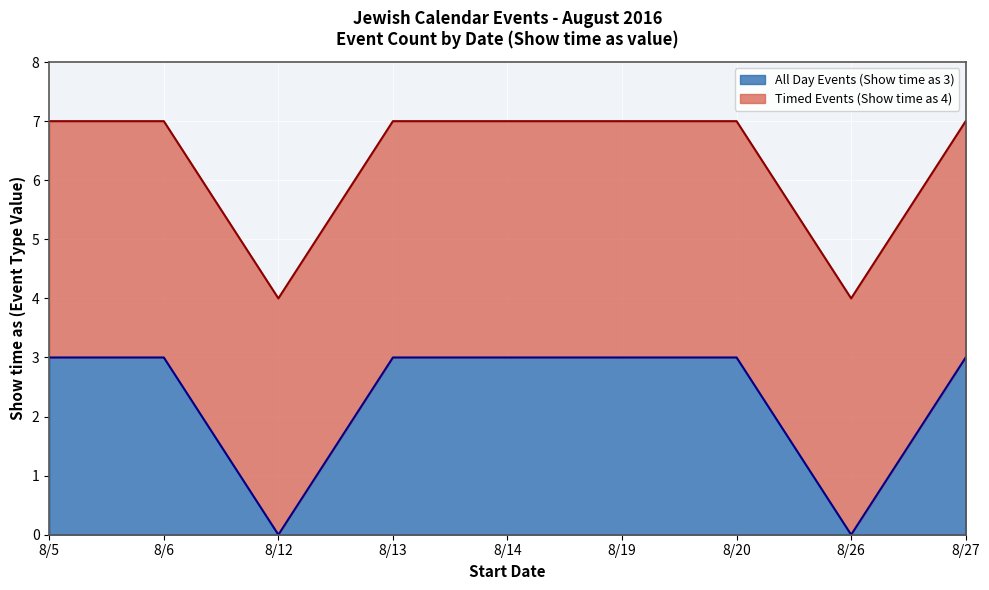

Where is the first local minimum?

8/12